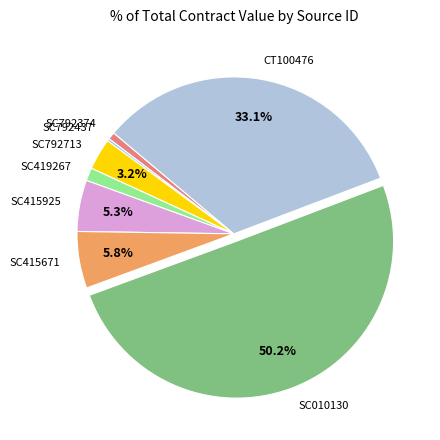

To the nearest percent, what portion does SC792374 represent?

1%